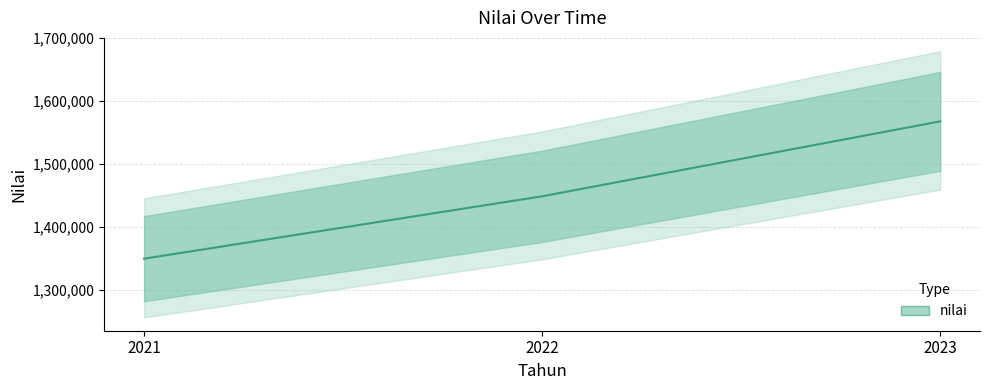

What is the sum of all values?

4366848.8